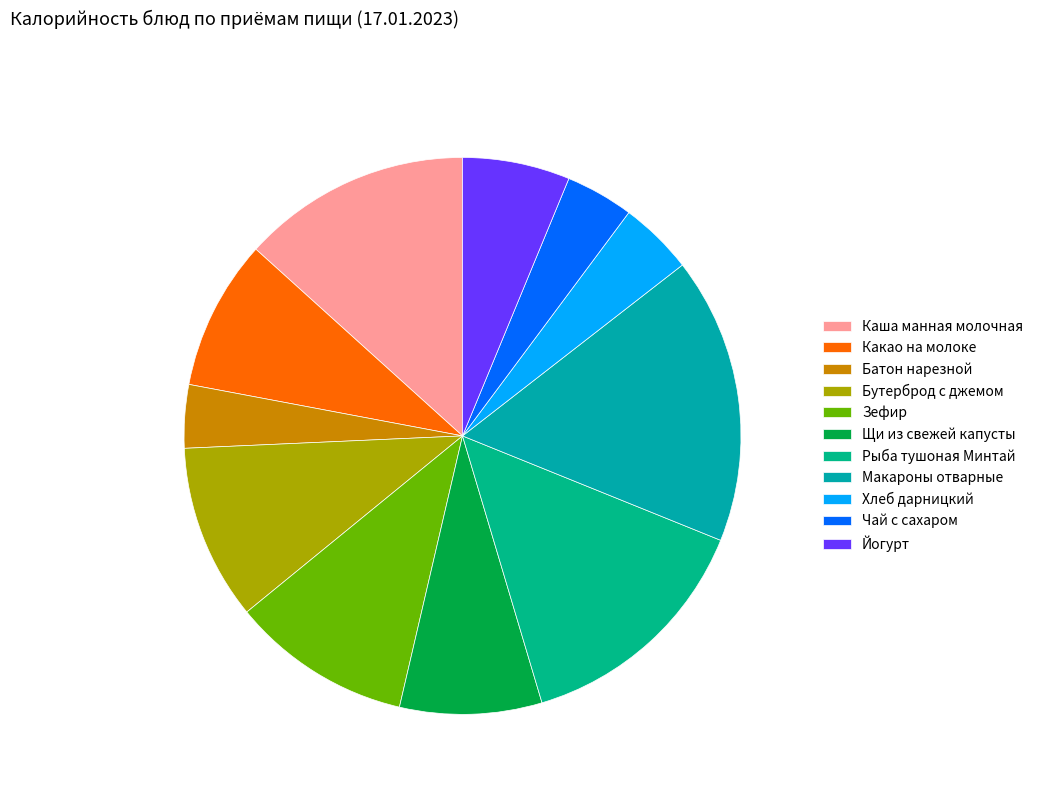

What is the change in value from Каша манная молочная to Рыба тушоная Минтай?

+14